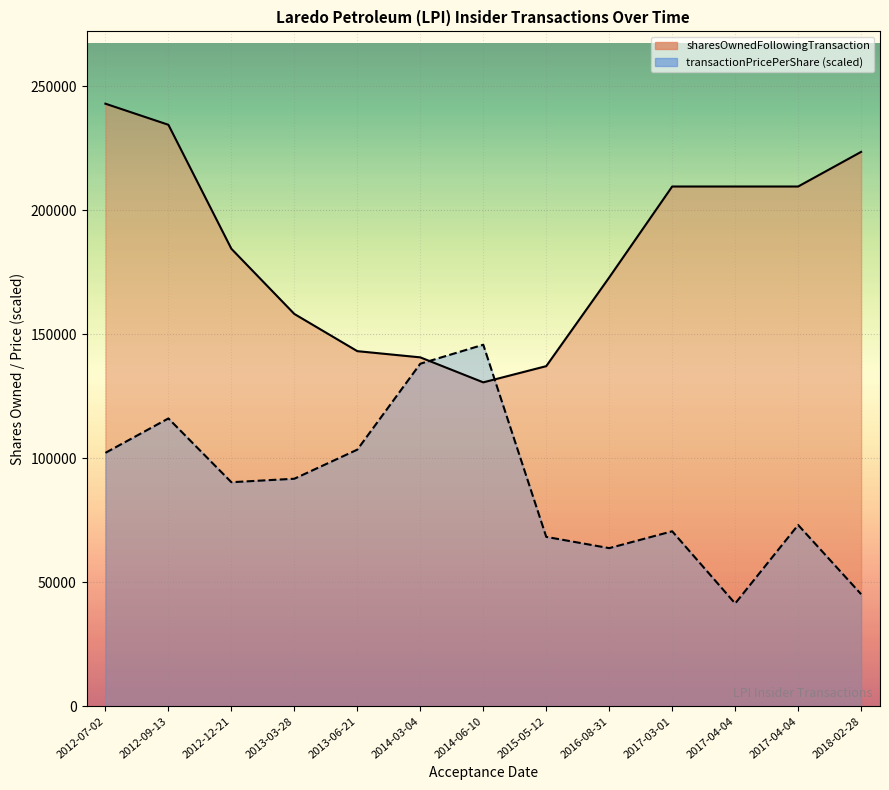

Rank the categories by transactionPricePerShare value from lowest to highest.

2017-04-04, 2018-02-28, 2016-08-31, 2015-05-12, 2017-03-01, 2017-04-04, 2012-12-21, 2013-03-28, 2012-07-02, 2013-06-21, 2012-09-13, 2014-03-04, 2014-06-10